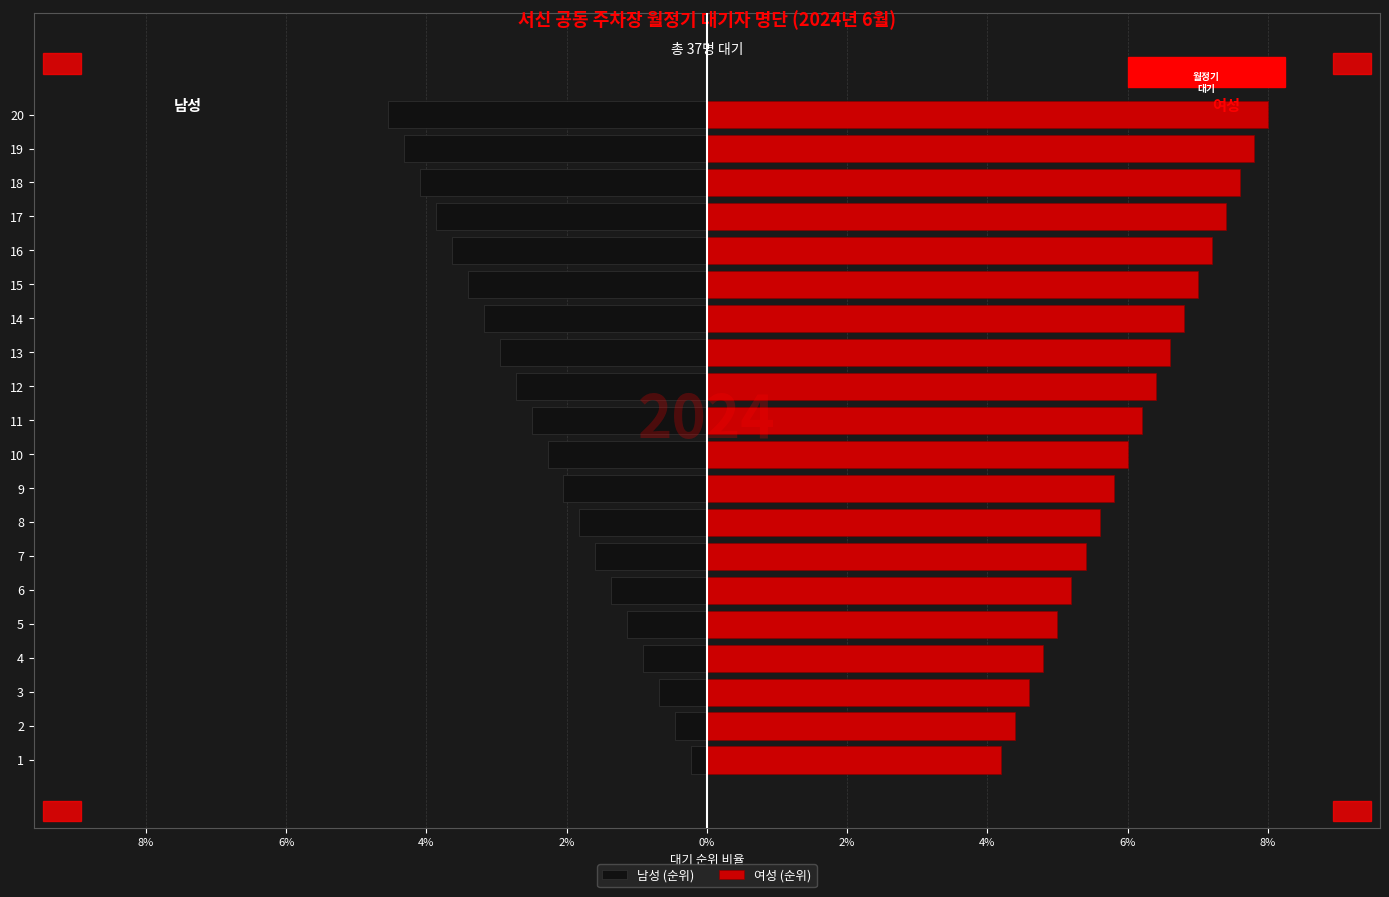

How many groups of bars are there?

20